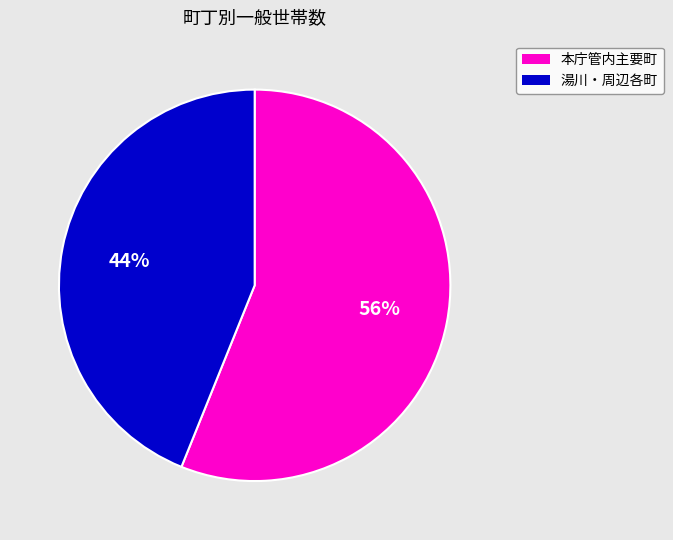

To the nearest percent, what is the difference between the largest and smallest slice percentages?

12%